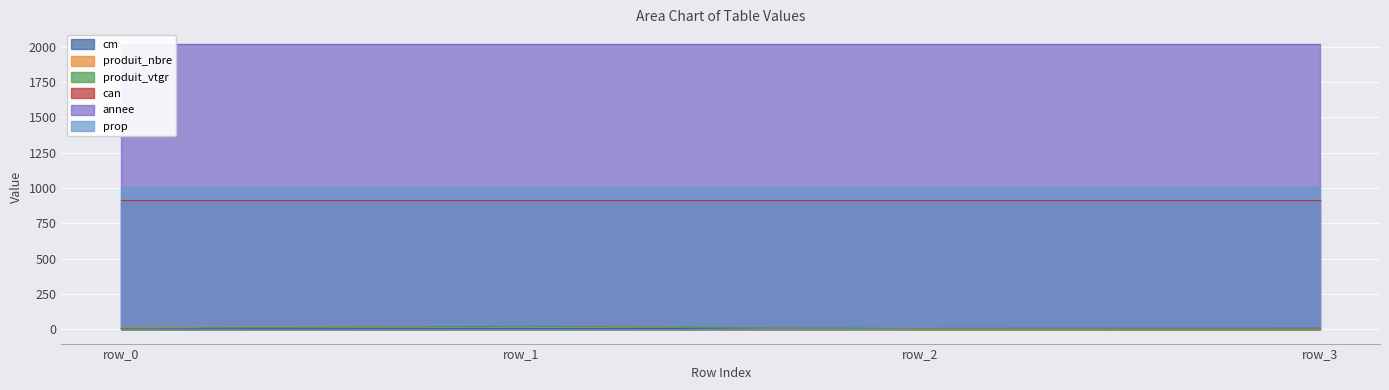

What value does the cm series have at row_2?

6.0